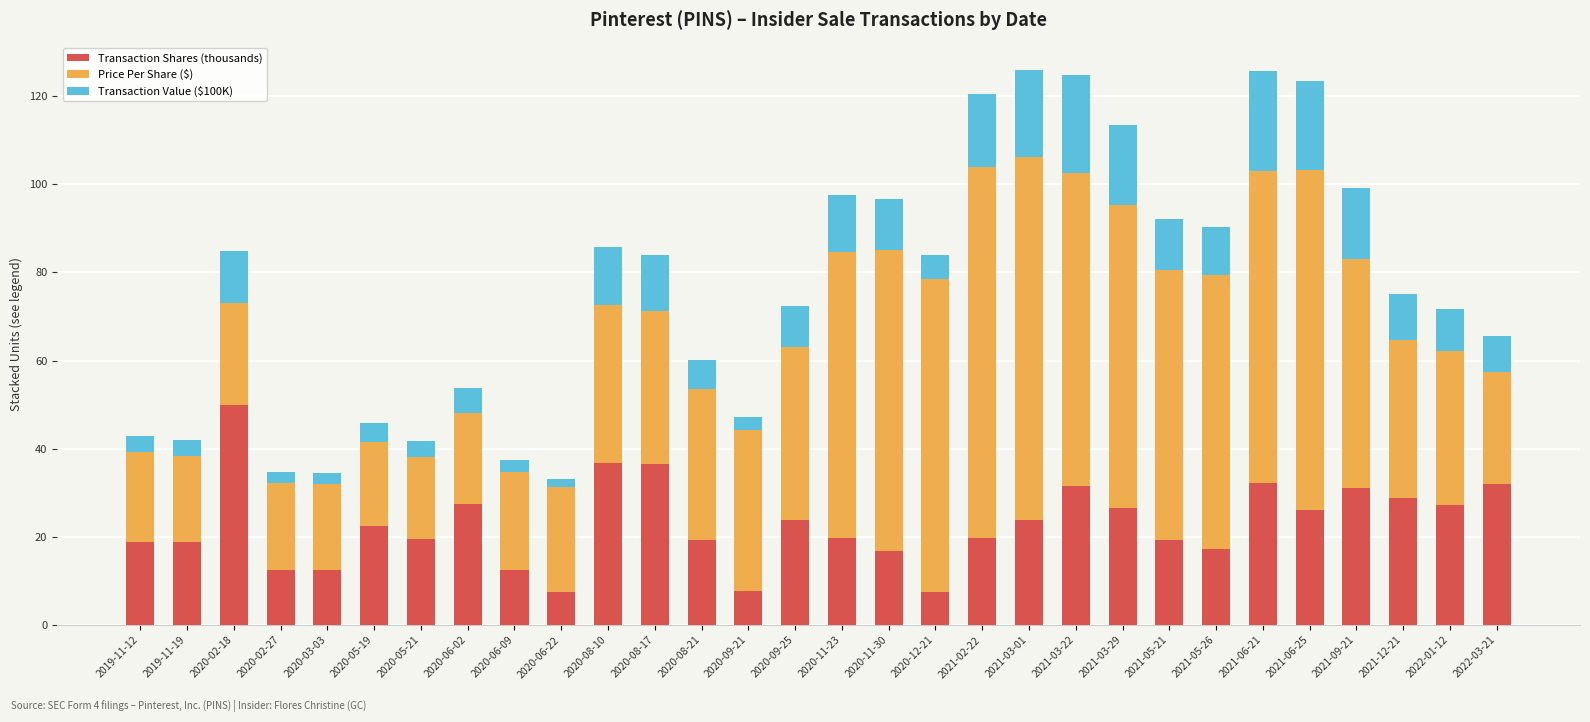

What is the maximum value for Transaction Shares (thousands)?

50.0